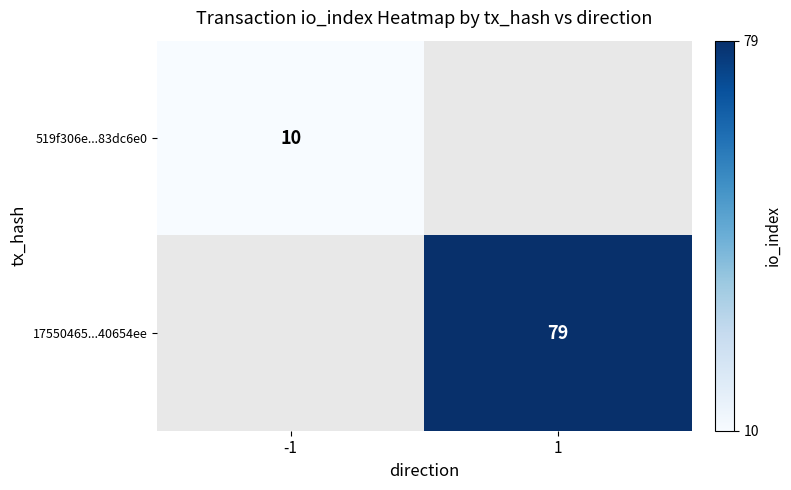

Is the value of 17550465...40654ee at 1 greater than the value of 519f306e...83dc6e0 at -1?

Yes